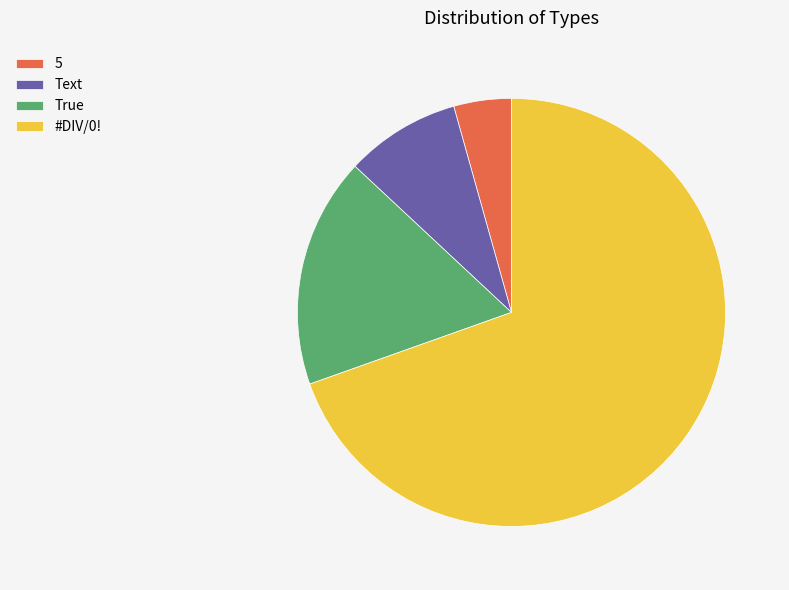

How many segments does this pie chart have?

4